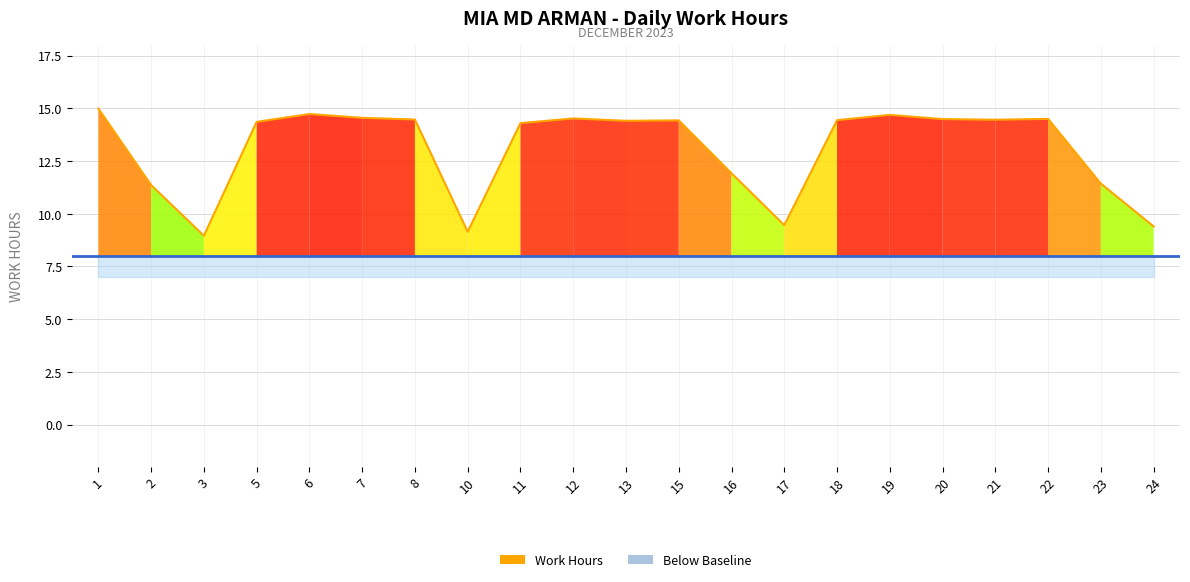

What is the difference between the values at 22 and 16?

2.6